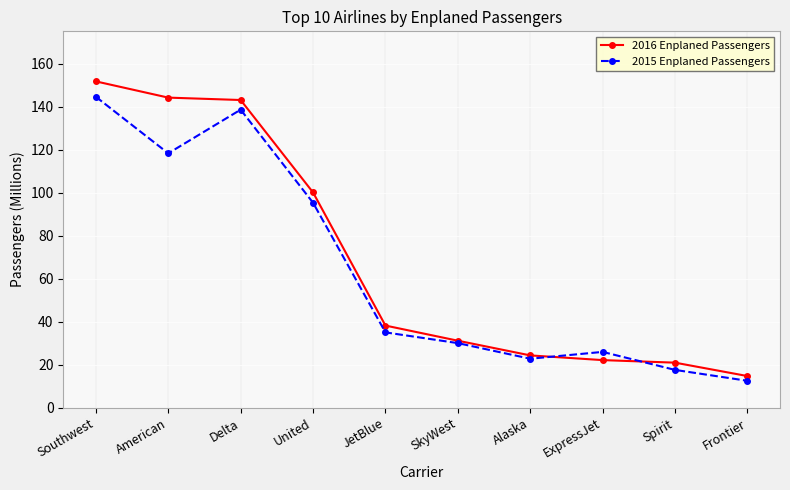

What is the sum of all 2015 Enplaned Passengers values?

641.0